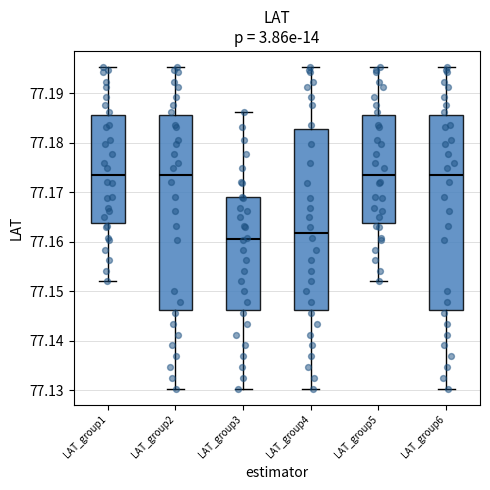

Where does the upper whisker of the box for LAT_group1 end on the y-axis? The values are not printed on the chart, so give them approximately, as read against the axis.

77.195